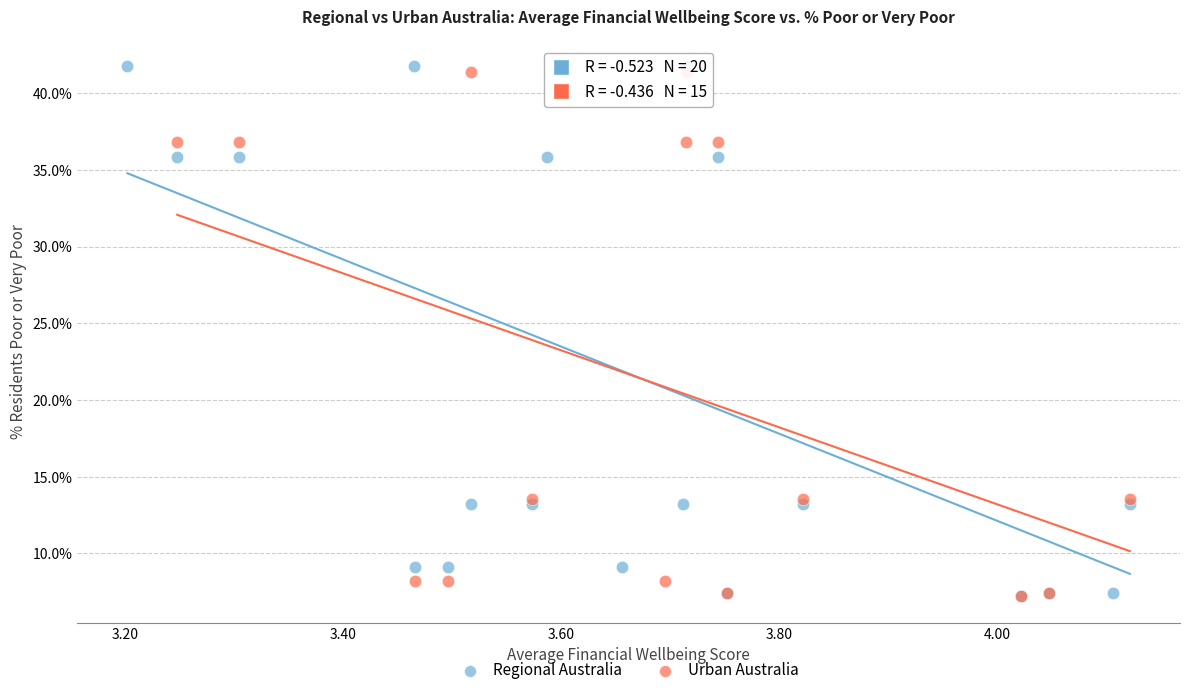

Which series contains the highest Y value?

Regional Australia